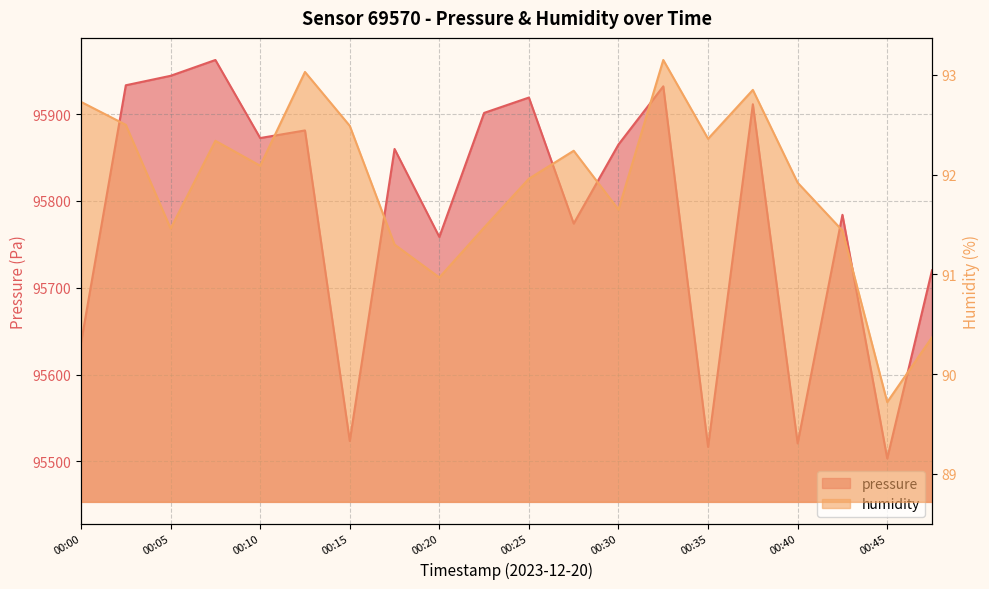

What is the difference between the maximum and minimum values in the humidity series?

3.4